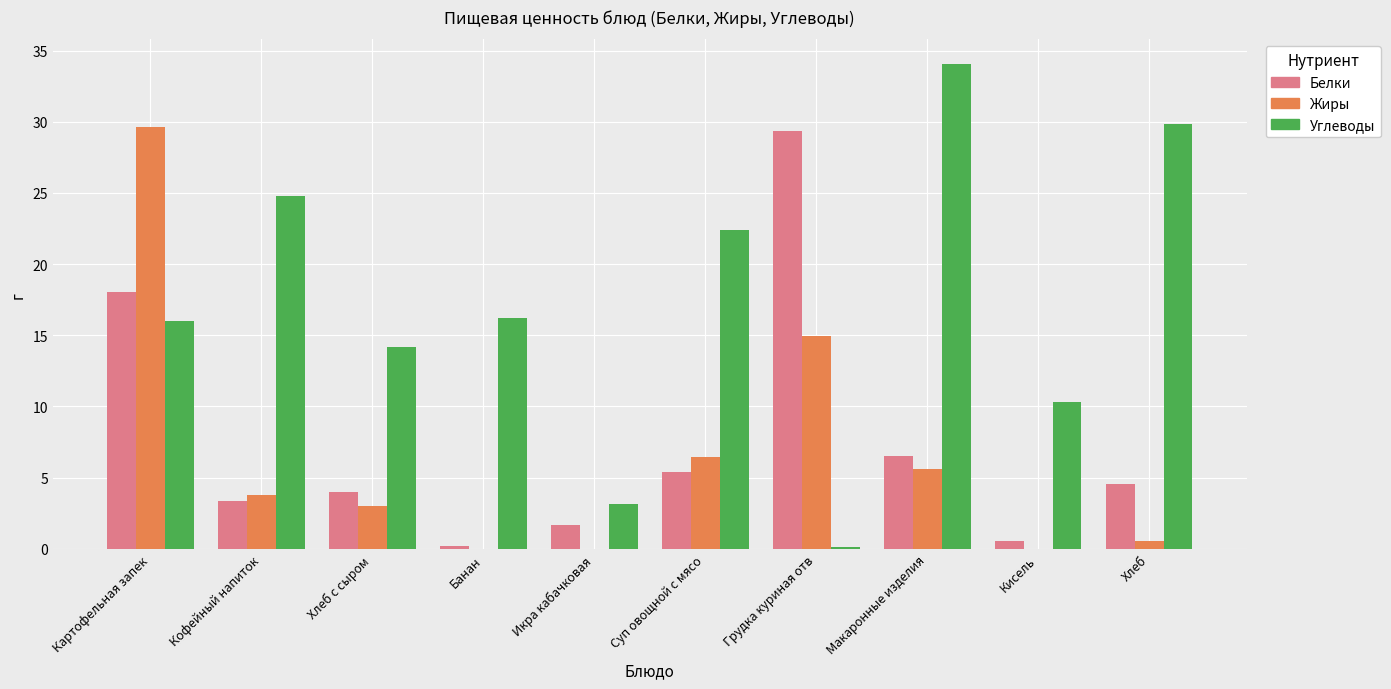

Is the value of Белки at Суп овощной с мясо greater than the value of Жиры at Кофейный напиток?

Yes